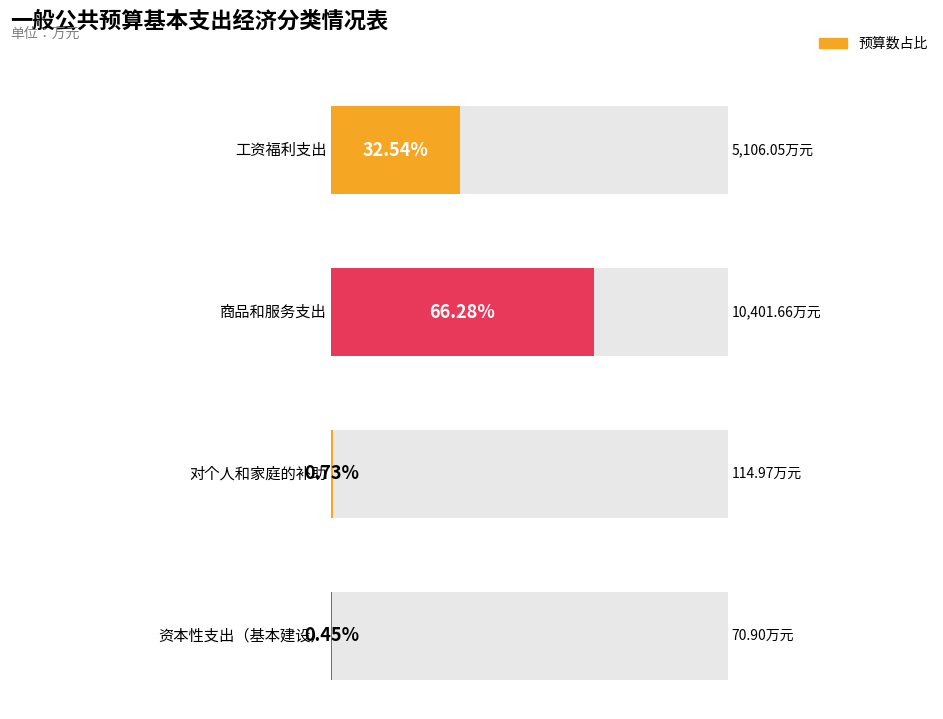

The value at 工资福利支出 is 5106.1. True or false?

True